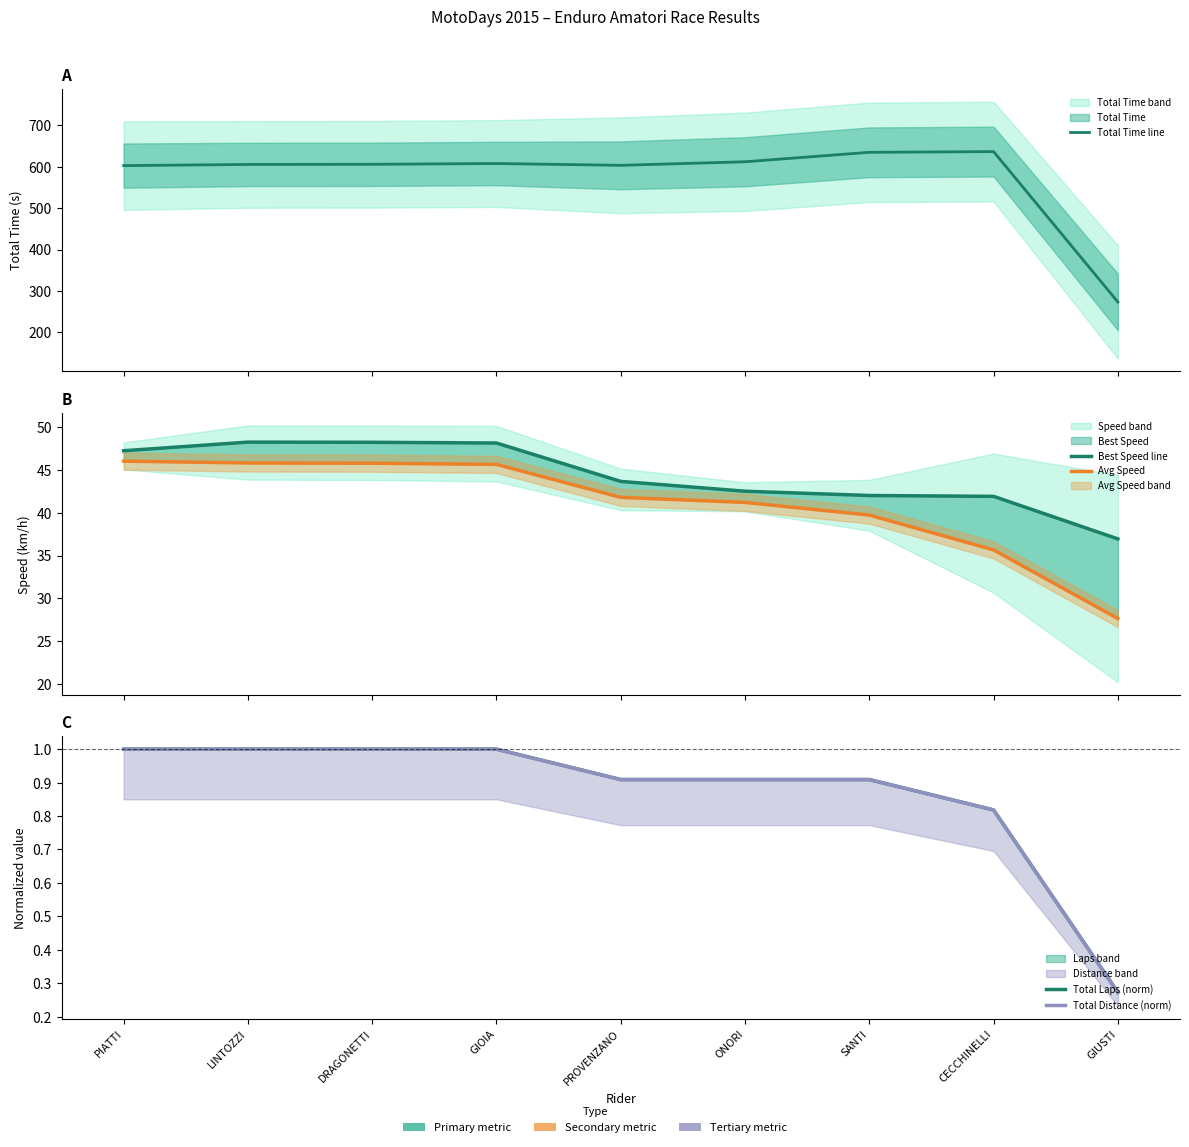

True or false: Total Distance (norm) and Total Time line intersect in this chart.

False